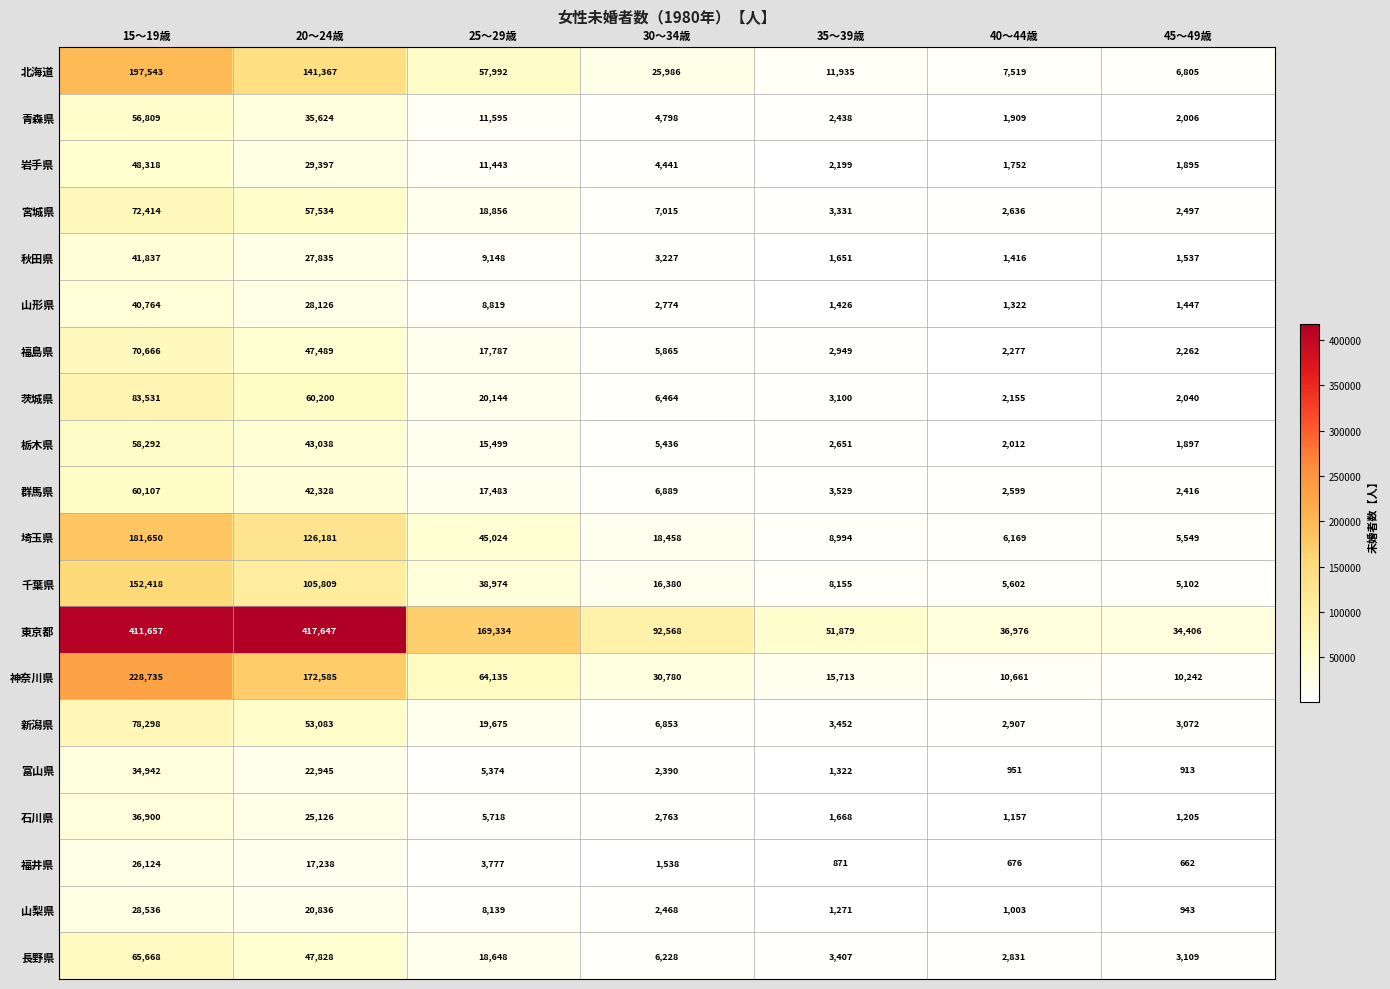

At how many categories does at least one series exceed 336438?

2